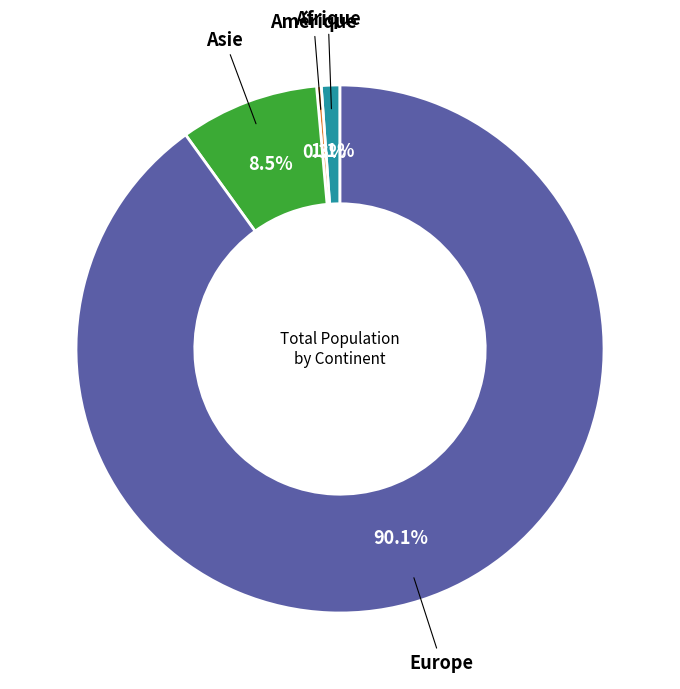

To the nearest percent, what is the average slice percentage?

25%